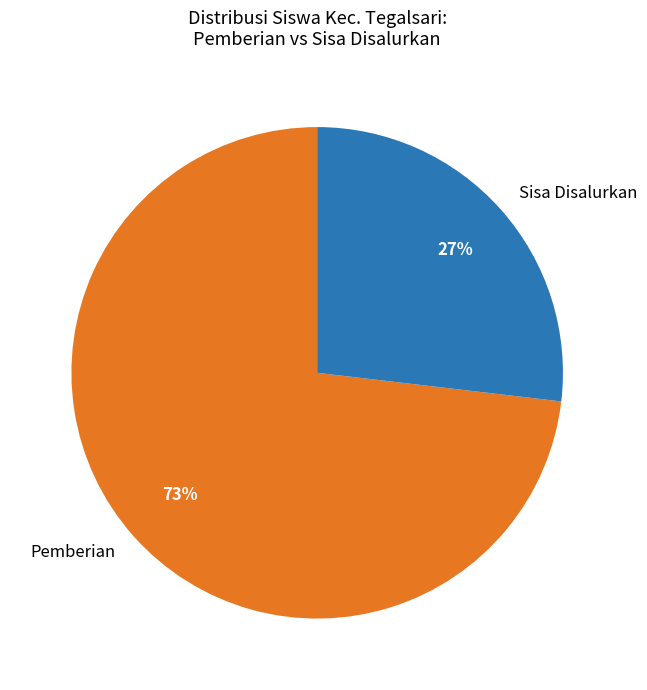

What is the largest slice in the pie chart?

Pemberian